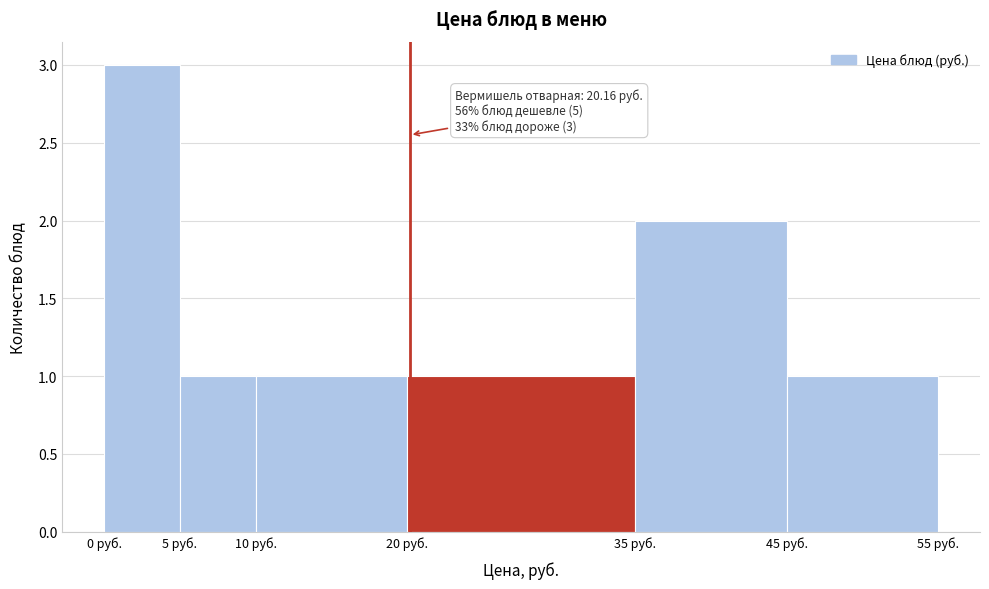

Over which range of the x-axis is the bar tallest?

0 to 5